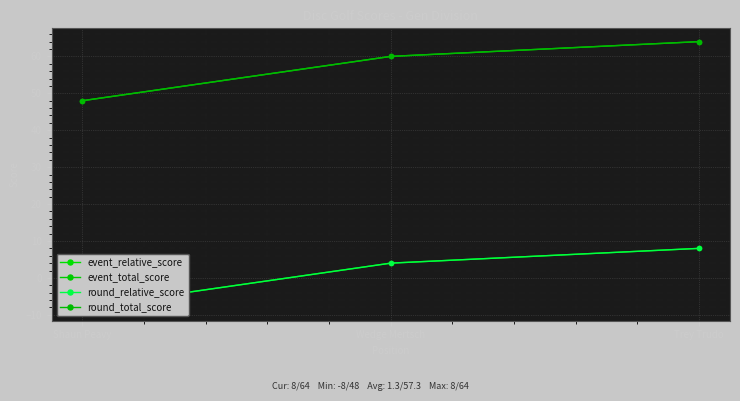

What value does the event_relative_score series have at Trey Trudo, to the nearest 5?

10